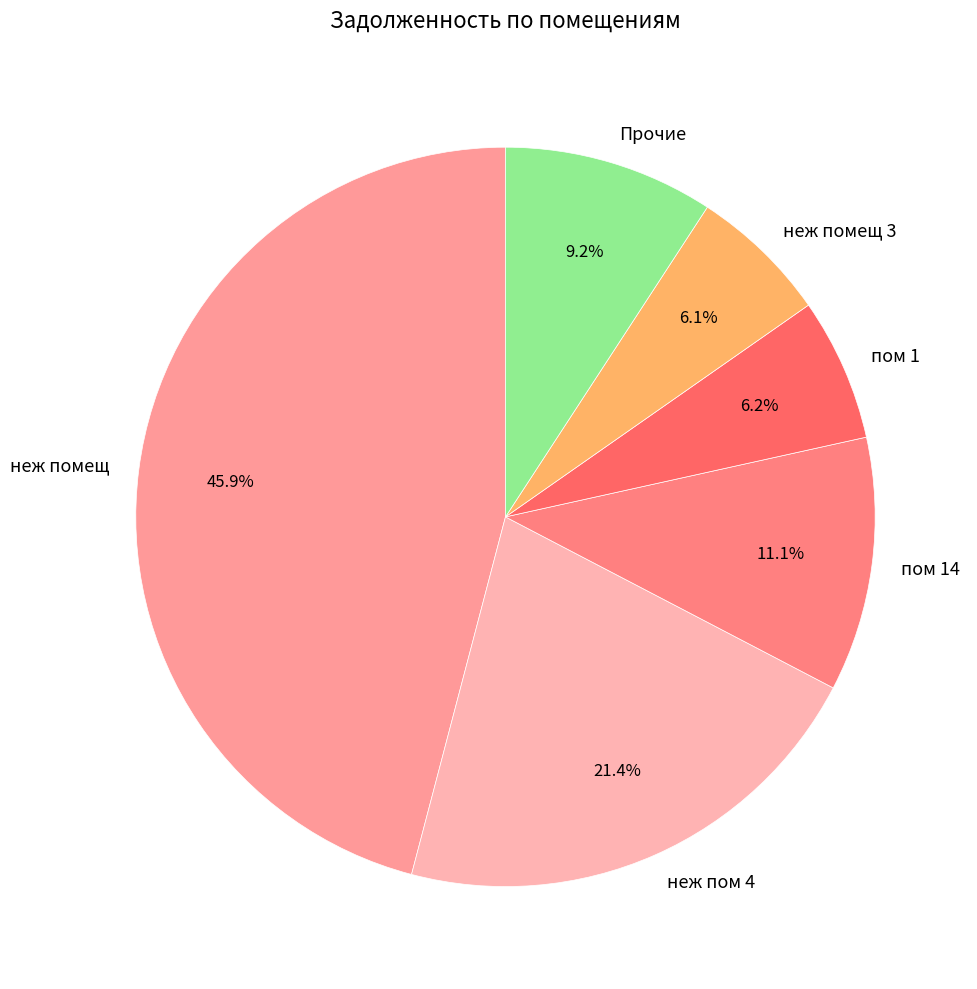

Does неж помещ represent more than half of the total?

No